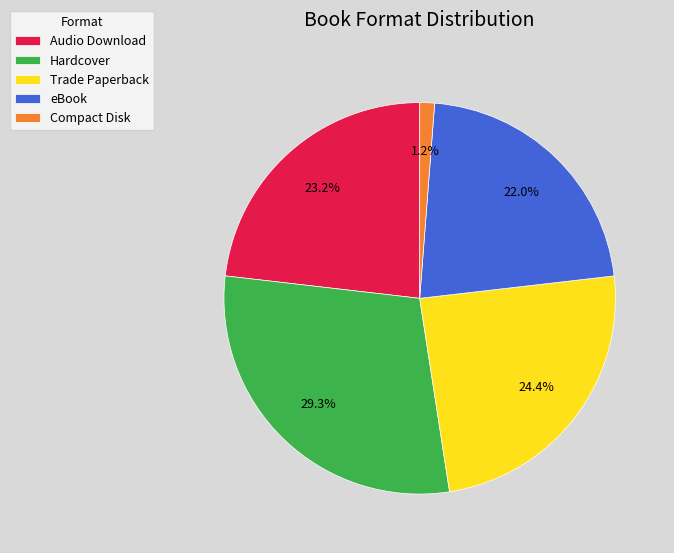

Is Audio Download the majority of the pie?

No